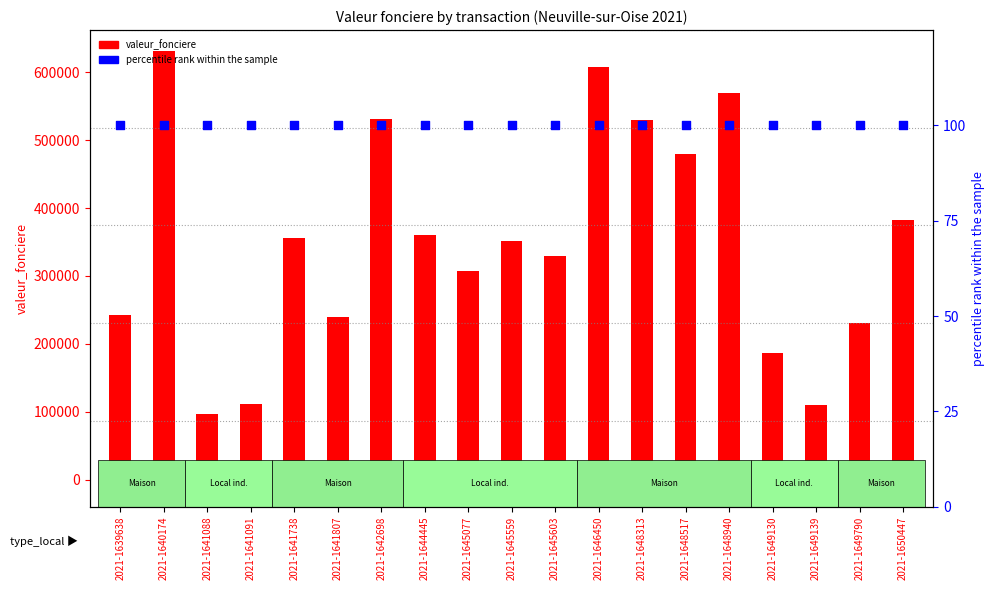

At which category is the sum across all series the highest?

2021-1640174